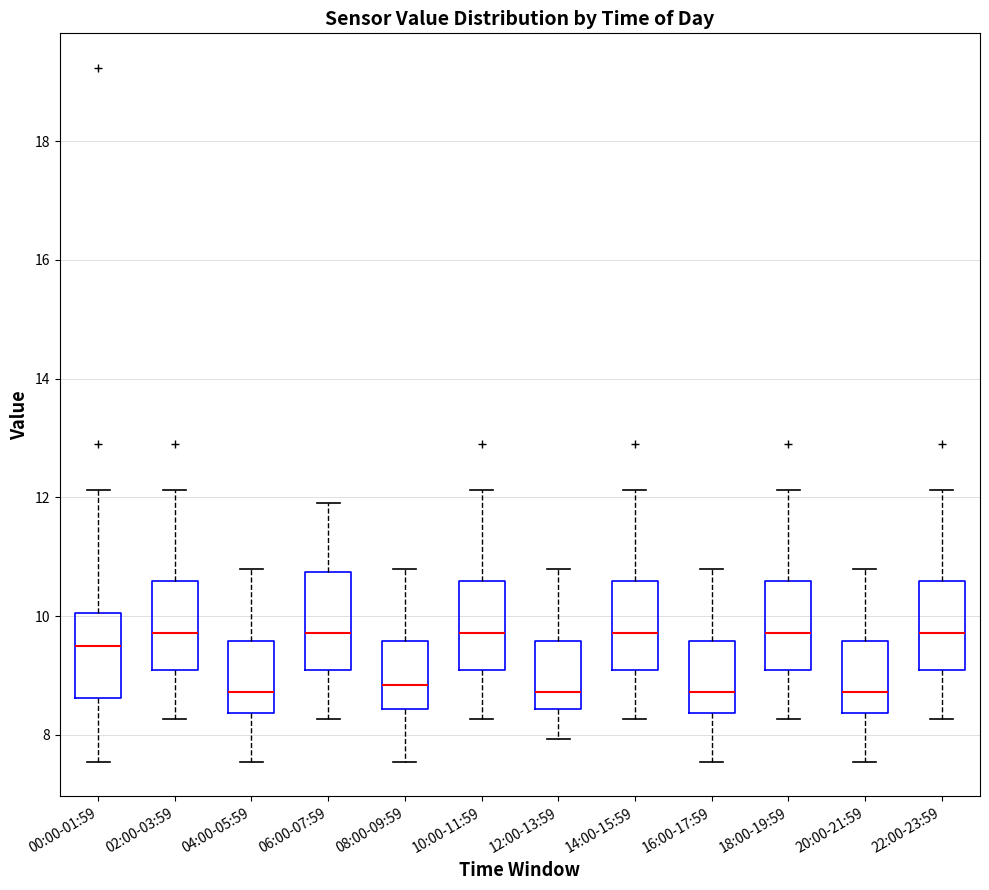

Reading left to right, read every box against the y-axis: the position of its median line, the range the box covers, and the ends of its whiskers. The values are not printed on the chart, so give them approximately, as read against the axis.

00:00-01:59: median 9.4, box 8.6 to 10.0, whiskers 7.6 to 12.2
02:00-03:59: median 9.8, box 9.0 to 10.6, whiskers 8.2 to 12.2
04:00-05:59: median 8.8, box 8.4 to 9.6, whiskers 7.6 to 10.8
06:00-07:59: median 9.8, box 9.0 to 10.8, whiskers 8.2 to 12.0
08:00-09:59: median 8.8, box 8.4 to 9.6, whiskers 7.6 to 10.8
10:00-11:59: median 9.8, box 9.0 to 10.6, whiskers 8.2 to 12.2
12:00-13:59: median 8.8, box 8.4 to 9.6, whiskers 8.0 to 10.8
14:00-15:59: median 9.8, box 9.0 to 10.6, whiskers 8.2 to 12.2
16:00-17:59: median 8.8, box 8.4 to 9.6, whiskers 7.6 to 10.8
18:00-19:59: median 9.8, box 9.0 to 10.6, whiskers 8.2 to 12.2
20:00-21:59: median 8.8, box 8.4 to 9.6, whiskers 7.6 to 10.8
22:00-23:59: median 9.8, box 9.0 to 10.6, whiskers 8.2 to 12.2